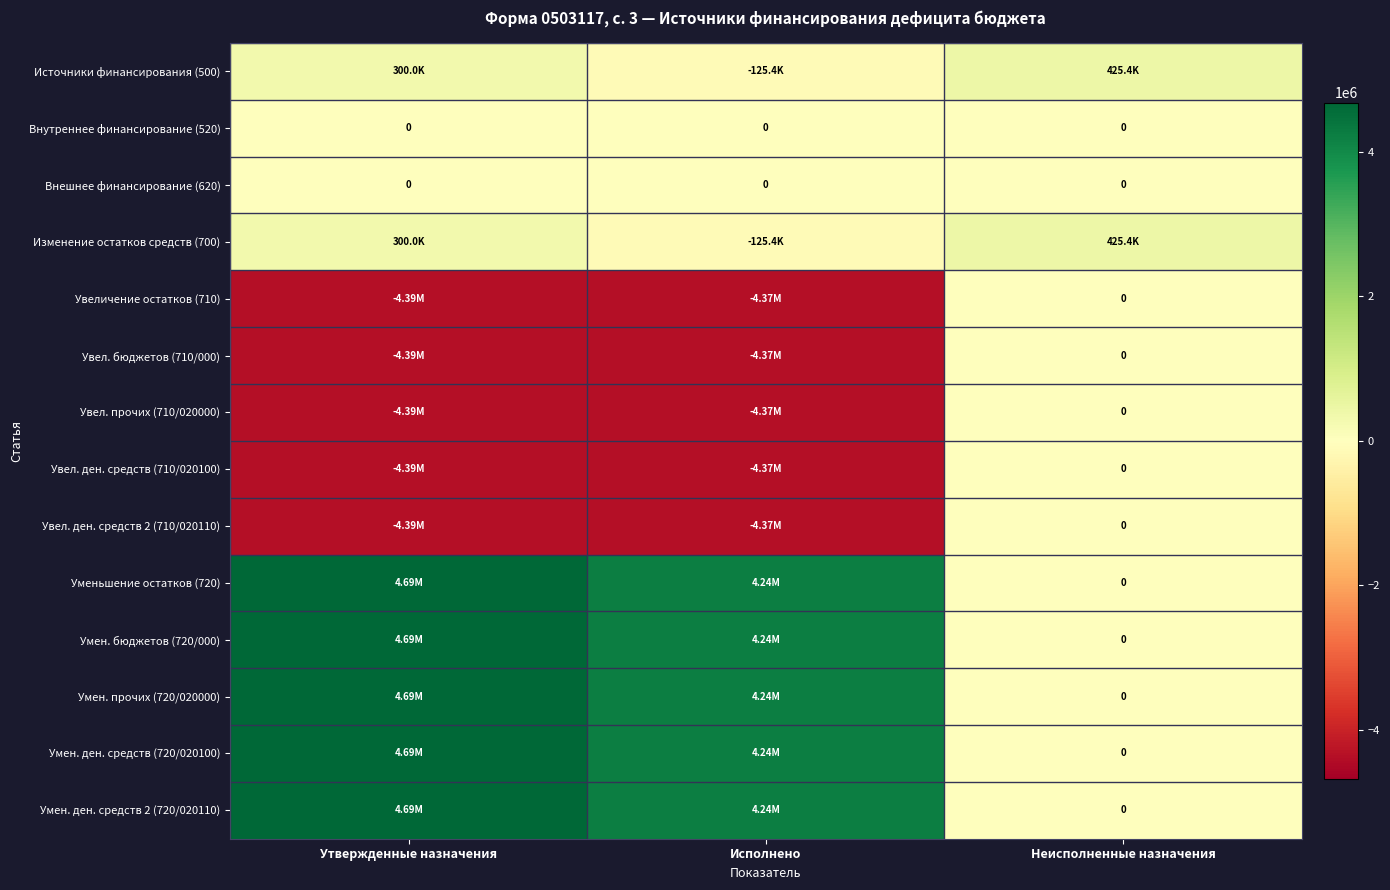

The value of Увел. ден. средств (710/020100) at Утвержденные назначения is -1342850.7. True or false?

False